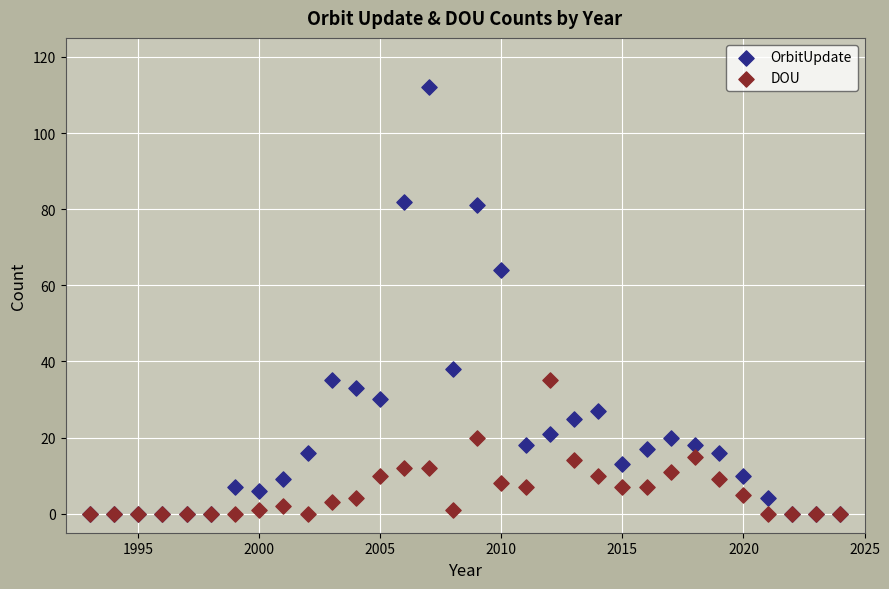

In the OrbitUpdate series, what Y value is closest to 56?

64